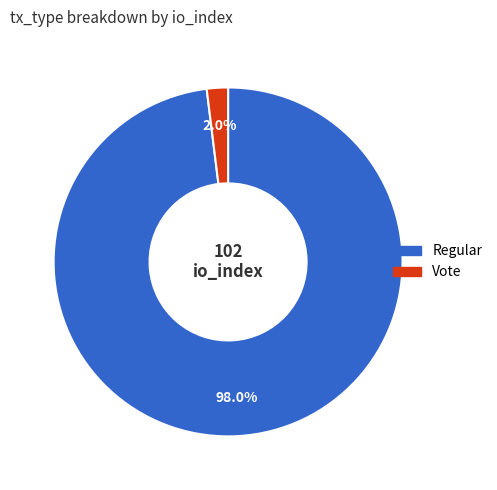

Between Regular and Vote, which is larger?

Regular